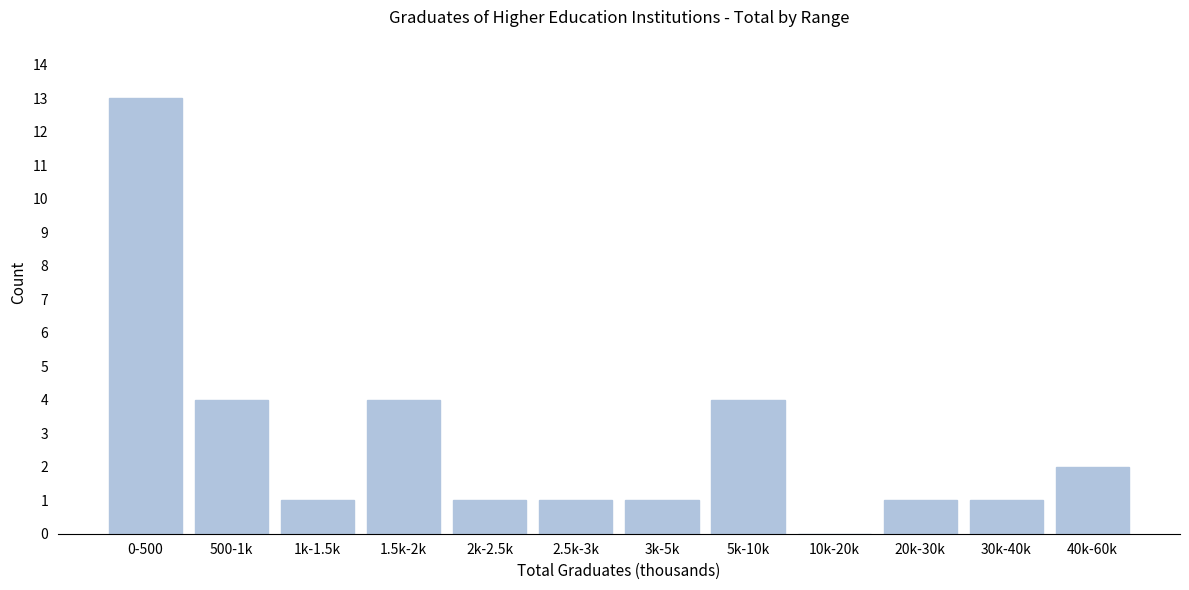

Reading right to left, what are all the values shown in this chart?

40k-60k=2	30k-40k=1	20k-30k=1	10k-20k=0	5k-10k=4	3k-5k=1	2.5k-3k=1	2k-2.5k=1	1.5k-2k=4	1k-1.5k=1	500-1k=4	0-500=13